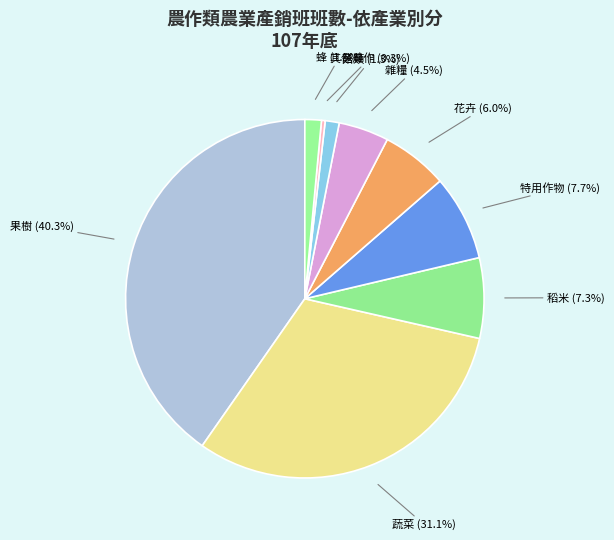

How many slices are in this pie chart?

9